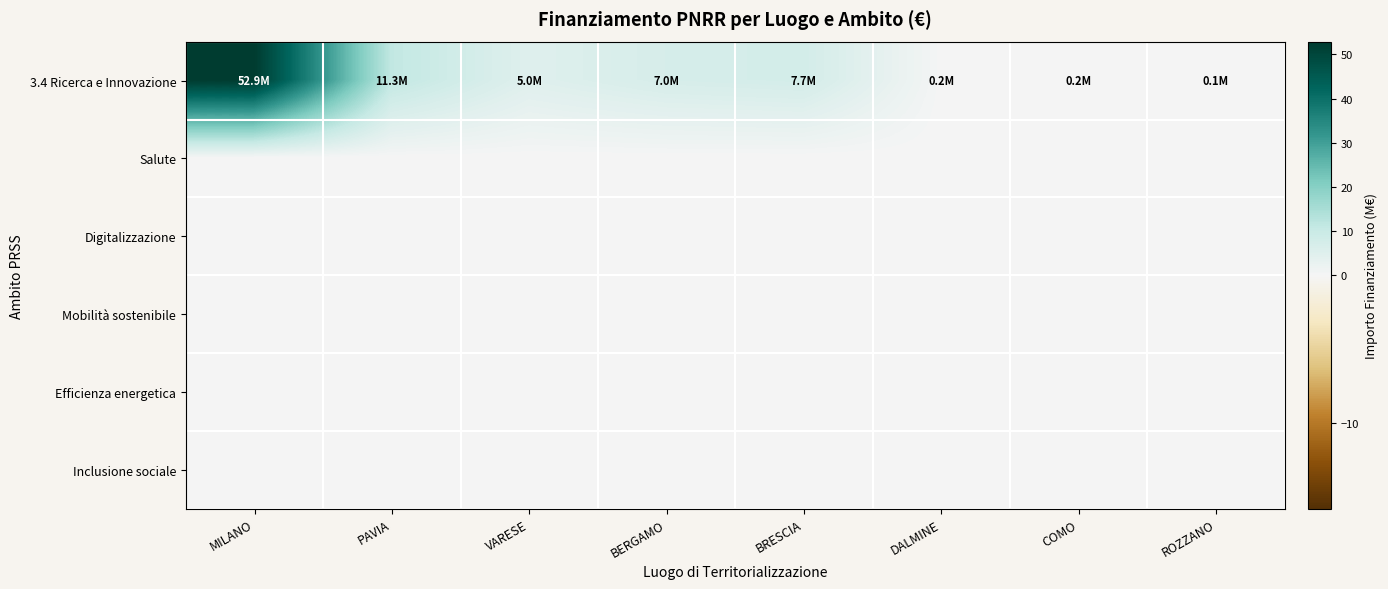

Reading right to left, transcribe all the data shown in this chart.

3.4 Ricerca e Innovazione: ROZZANO=0.1	COMO=0.2	DALMINE=0.2	BRESCIA=7.7	BERGAMO=7.0	VARESE=5.0	PAVIA=11.3	MILANO=52.9
Salute: ROZZANO=0.0	COMO=0.0	DALMINE=0.0	BRESCIA=0.0	BERGAMO=0.0	VARESE=0.0	PAVIA=0.0	MILANO=0.0
Digitalizzazione: ROZZANO=0.0	COMO=0.0	DALMINE=0.0	BRESCIA=0.0	BERGAMO=0.0	VARESE=0.0	PAVIA=0.0	MILANO=0.0
Mobilità sostenibile: ROZZANO=0.0	COMO=0.0	DALMINE=0.0	BRESCIA=0.0	BERGAMO=0.0	VARESE=0.0	PAVIA=0.0	MILANO=0.0
Efficienza energetica: ROZZANO=0.0	COMO=0.0	DALMINE=0.0	BRESCIA=0.0	BERGAMO=0.0	VARESE=0.0	PAVIA=0.0	MILANO=0.0
Inclusione sociale: ROZZANO=0.0	COMO=0.0	DALMINE=0.0	BRESCIA=0.0	BERGAMO=0.0	VARESE=0.0	PAVIA=0.0	MILANO=0.0